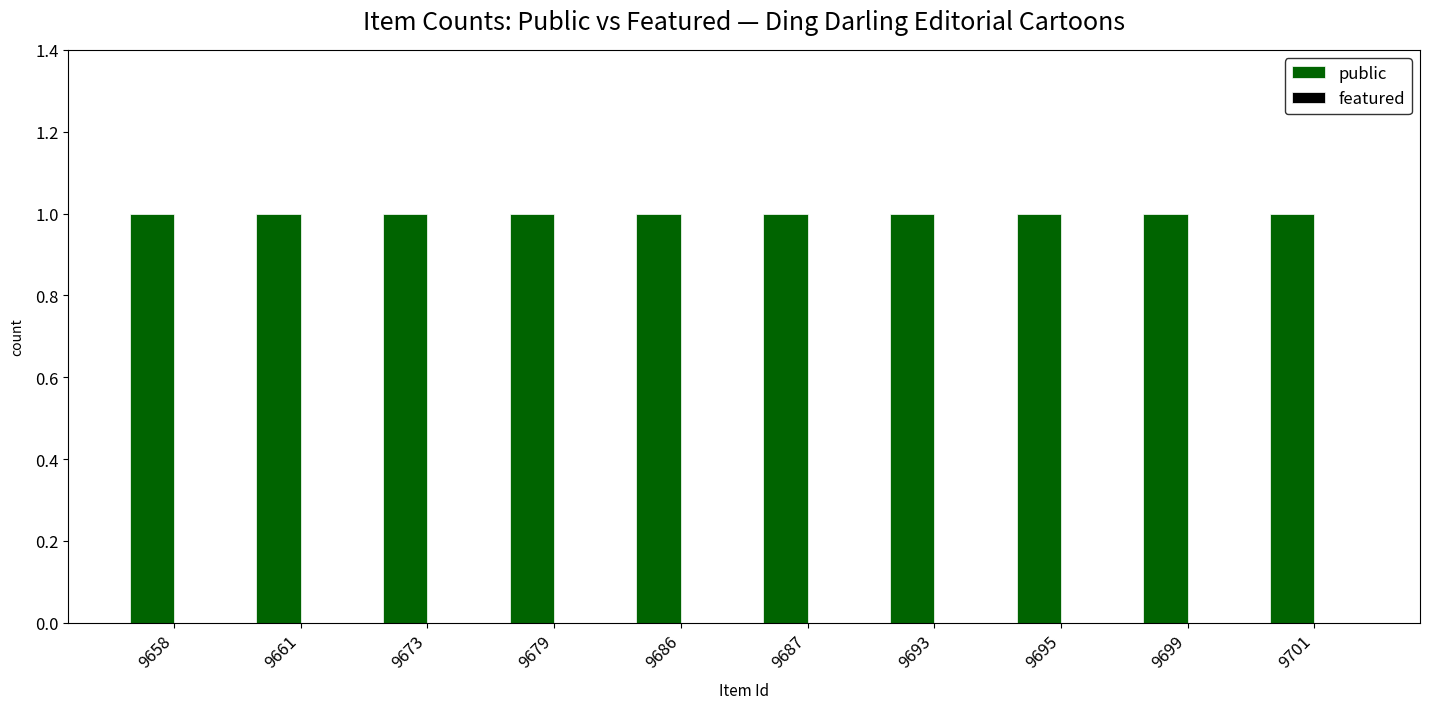

What is the sum of all public values?

10